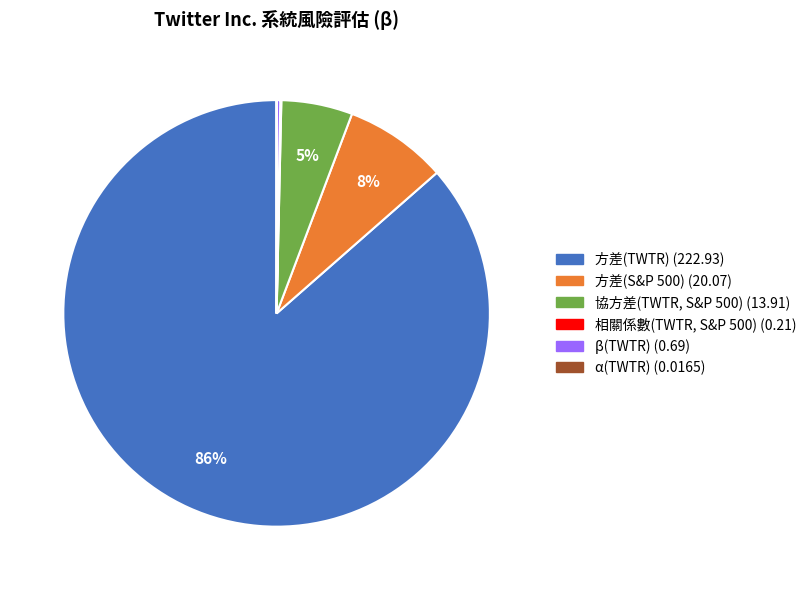

Is 方差(S&P 500) the majority of the pie?

No